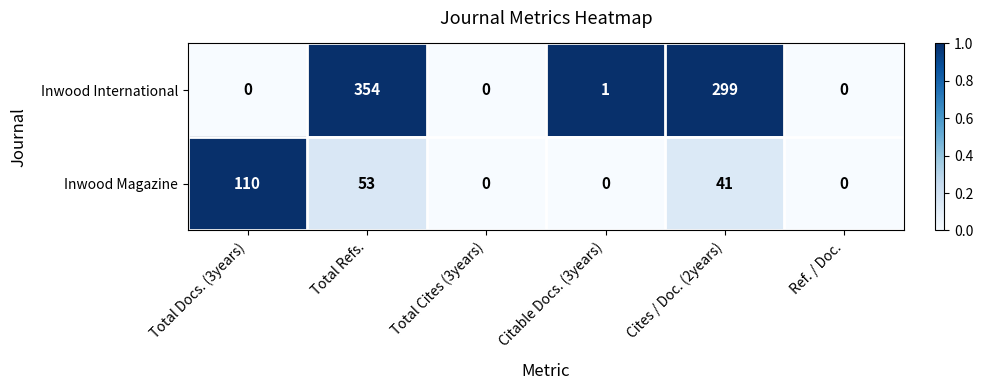

The value of Inwood International at Total Refs. is 587. True or false?

False